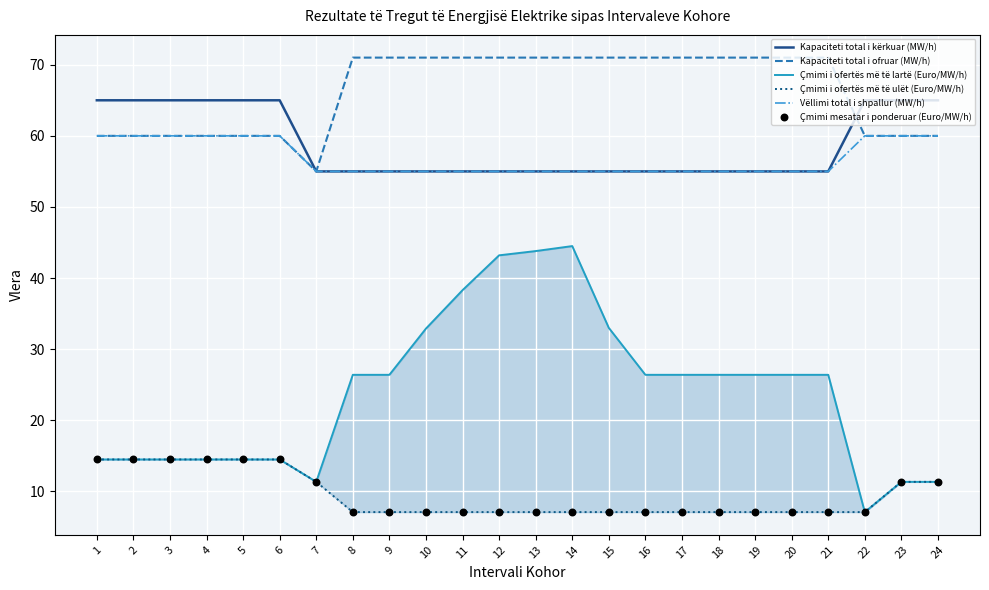

At which category is the sum across all series the highest?

14